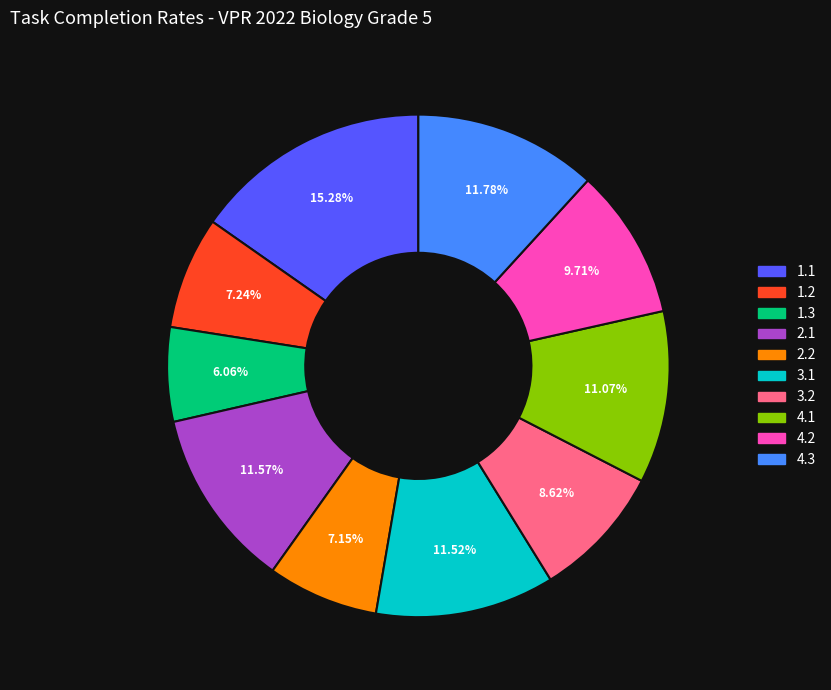

Which category has the smallest portion of the pie?

1.3